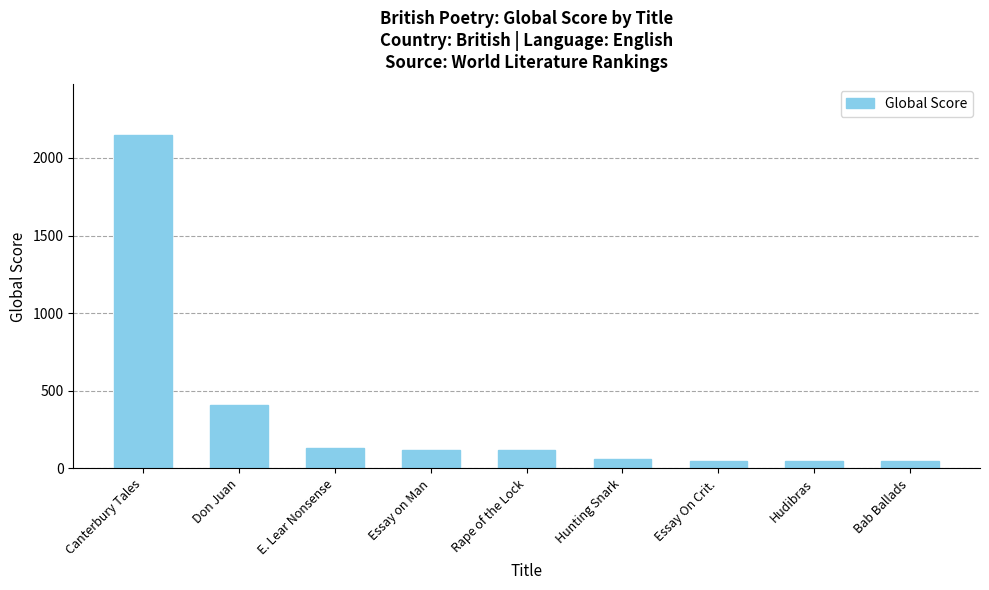

What is the maximum value shown in the chart?

2151